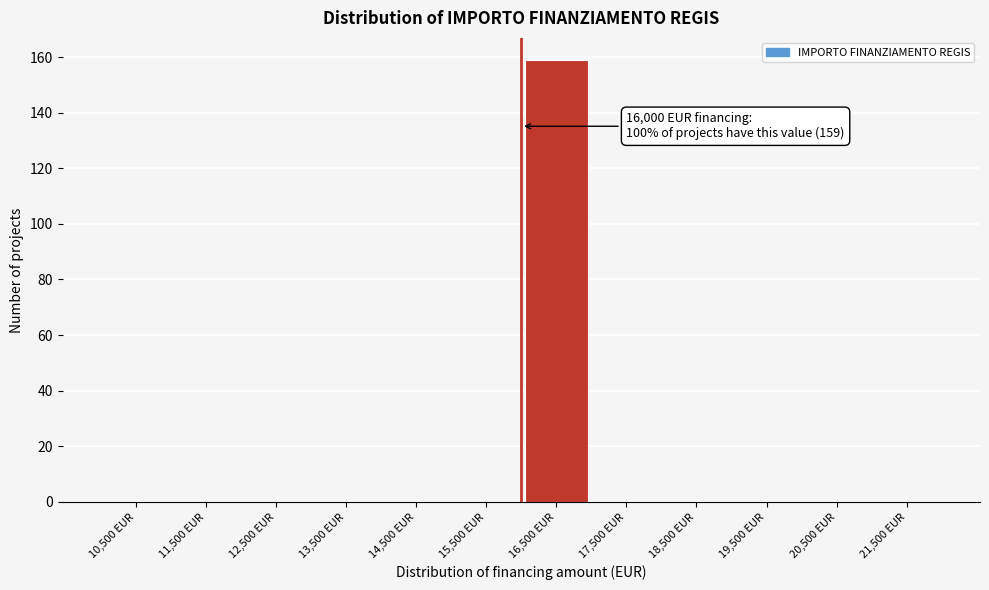

Over which range of the x-axis is the bar tallest?

16000 to 17000